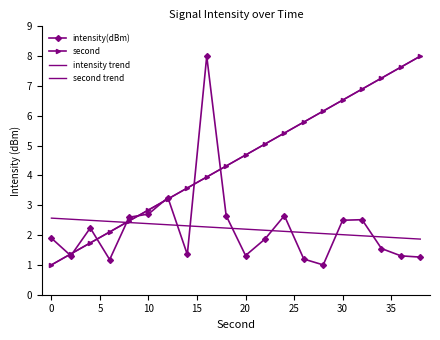

How many data points in second trend are less than 4?

9